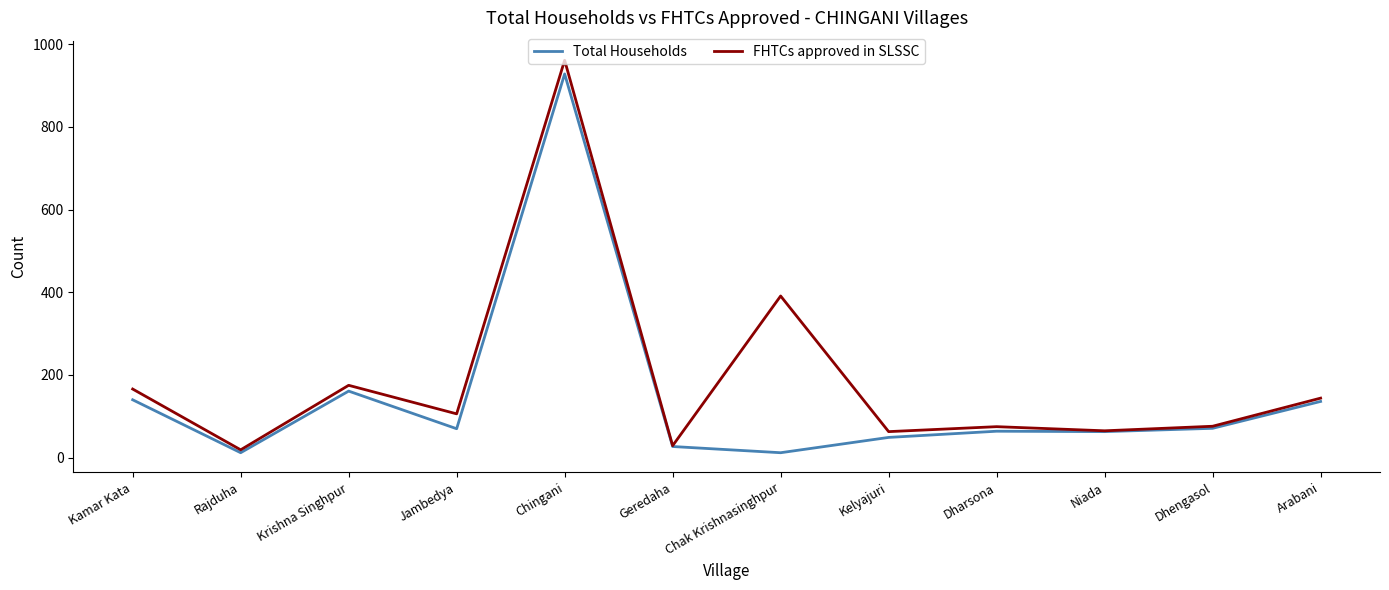

What is the spread (max minus min) of values at Dharsona?

11